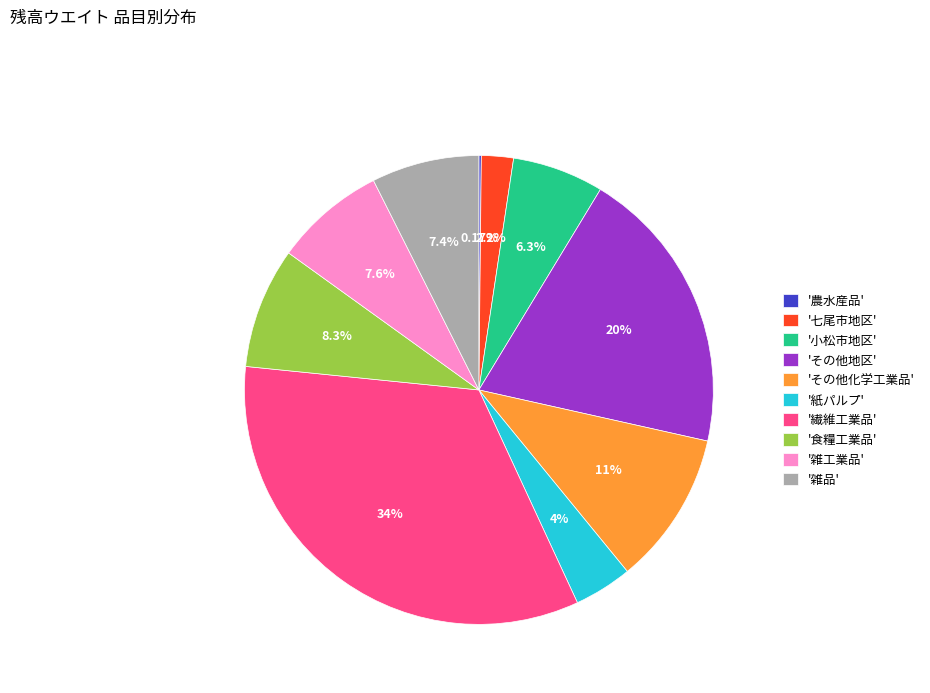

Does '紙パルプ' account for over 50% of the chart?

No